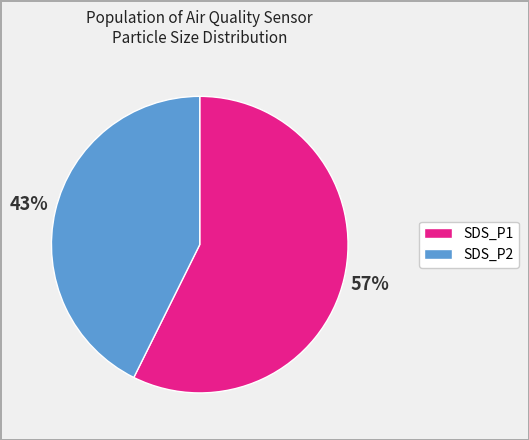

Count the number of slices in the pie.

2